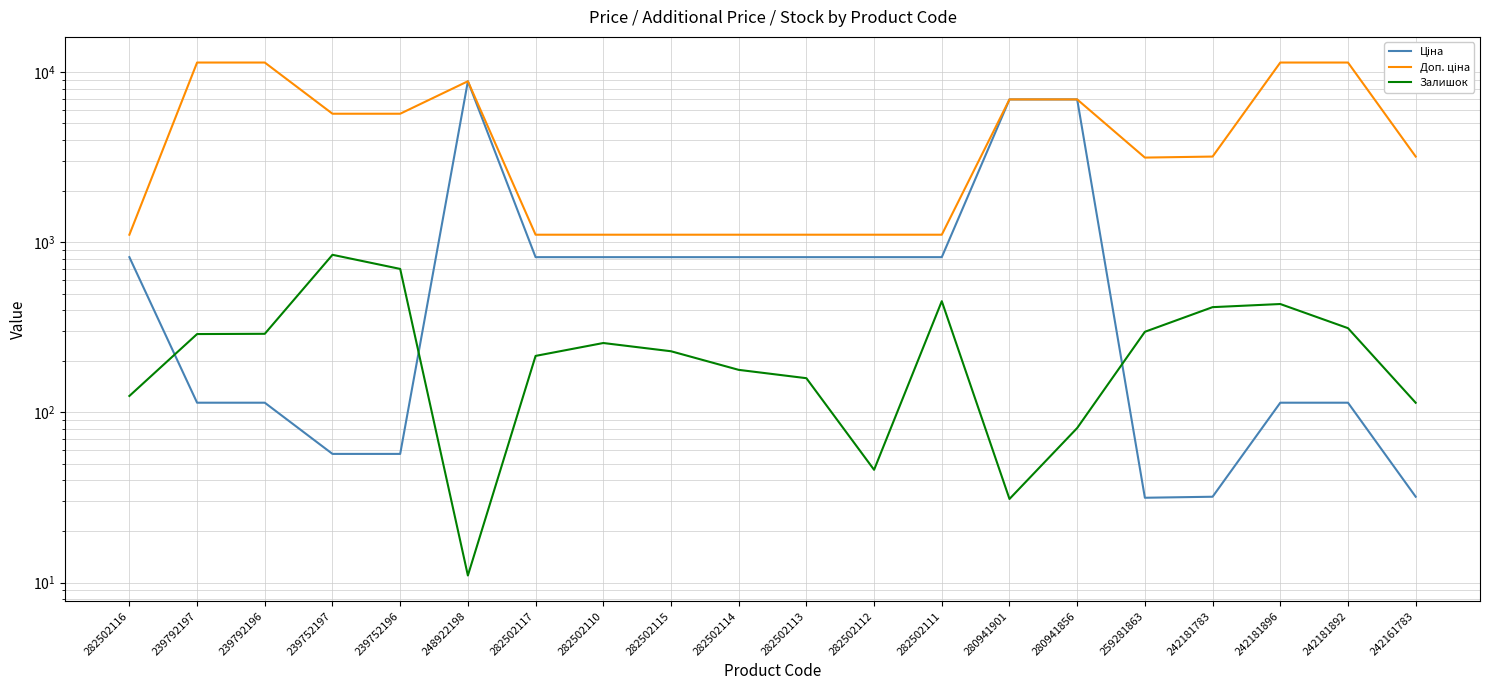

True or false: Залишок has more than 0 interior local peaks.

True